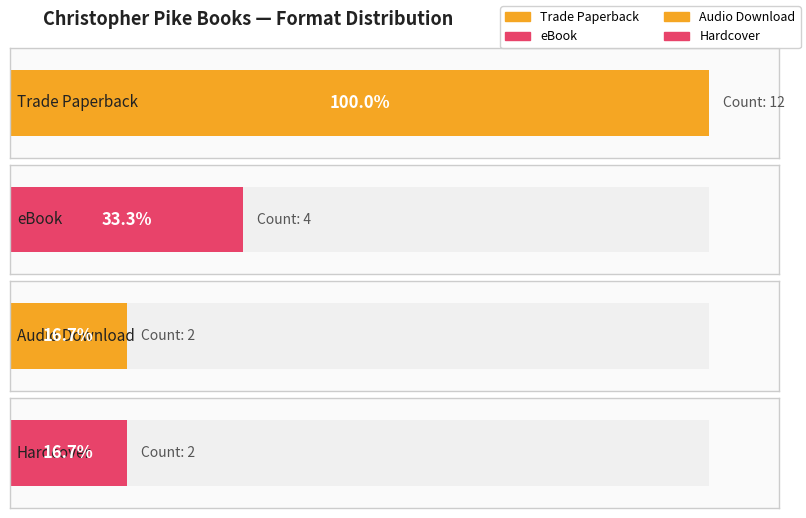

What position from the left is eBook?

2